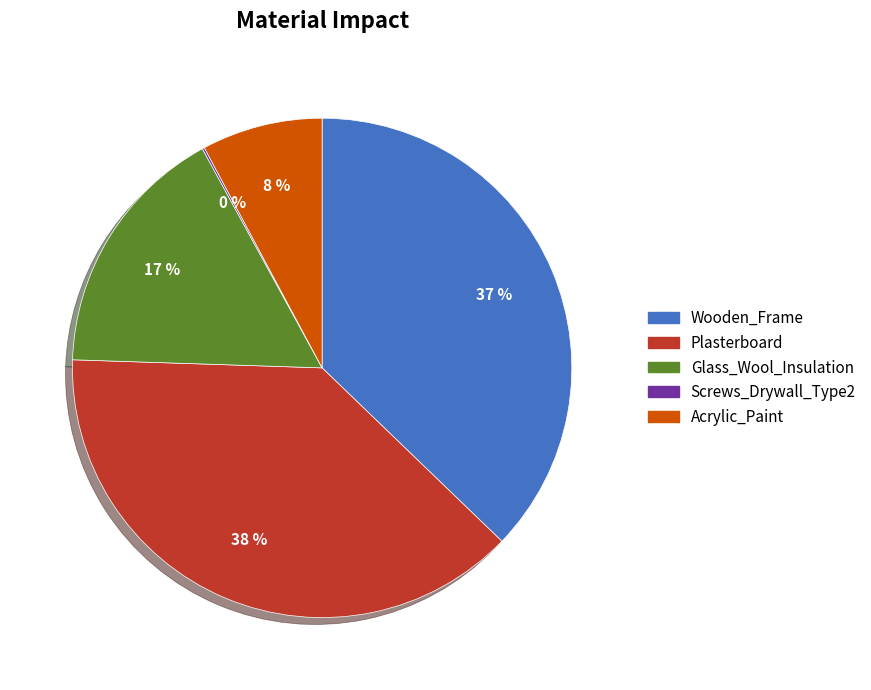

Is Wooden_Frame the majority of the pie?

No